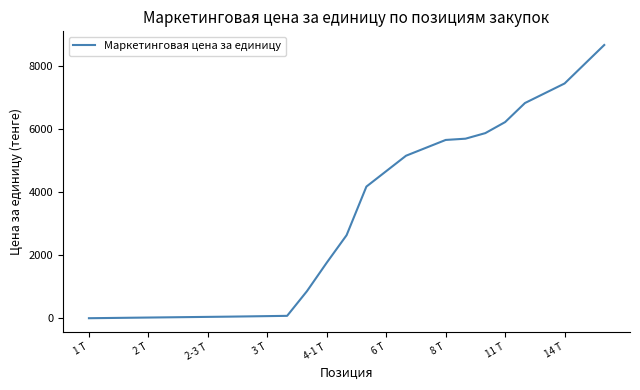

What is the difference between the maximum and minimum values?

8662.6